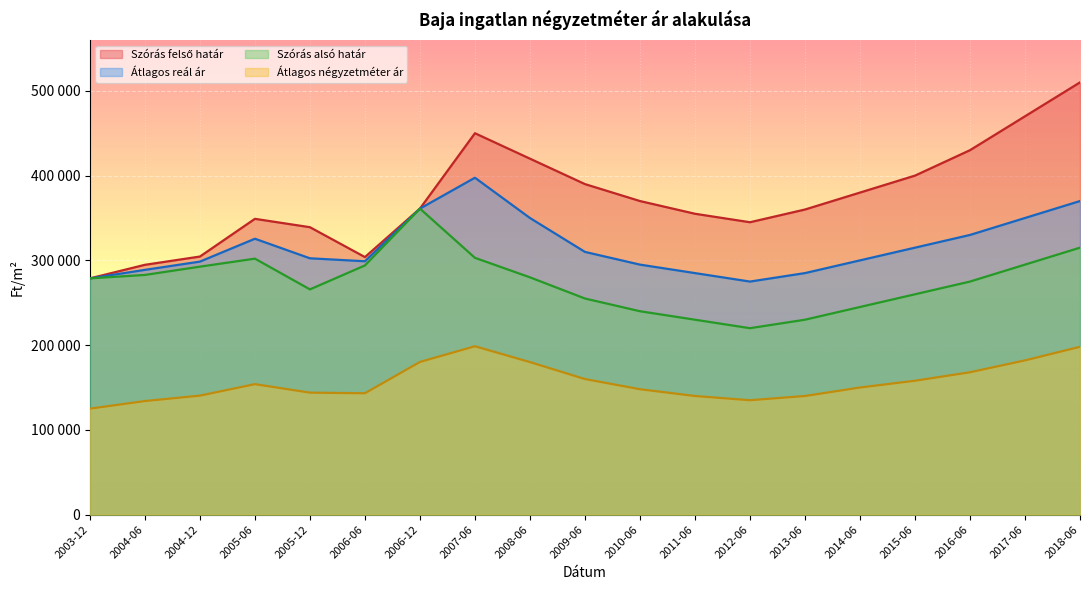

The value of Szórás felső határ at 2015-06 is 400000. True or false?

True